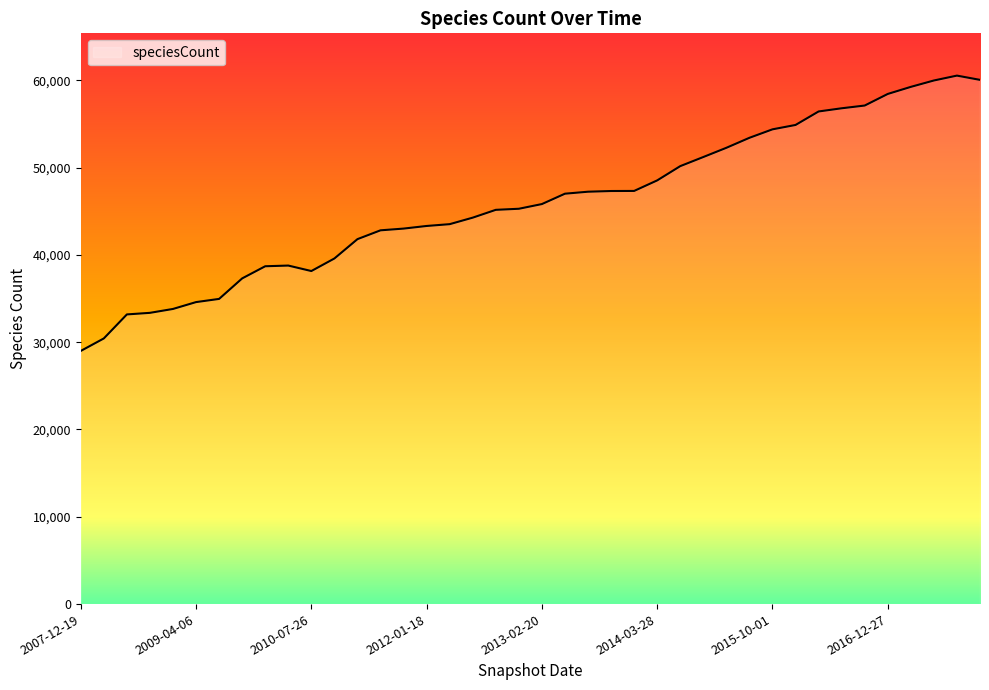

What is the greatest value displayed?

60531